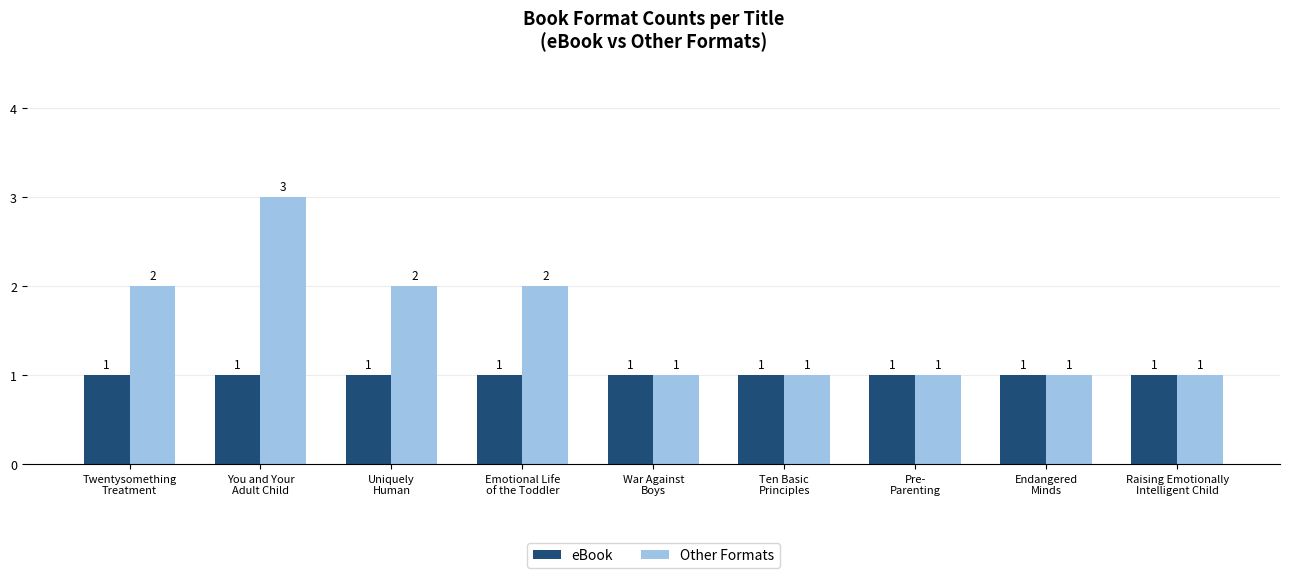

How many bars are there in each group?

2